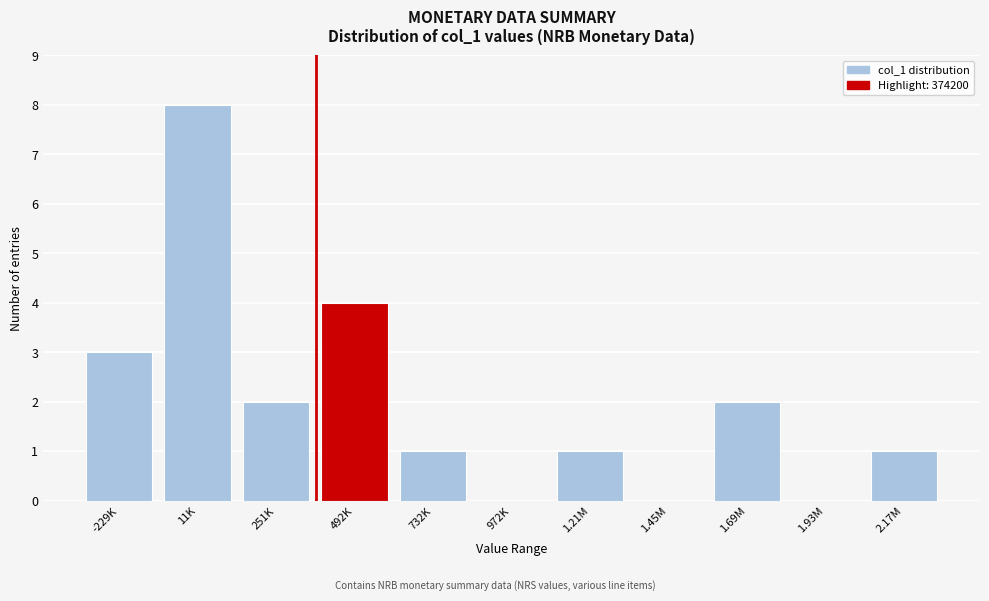

Reading right to left, extract all data points from this chart.

2.17M=1	1.93M=0	1.69M=2	1.45M=0	1.21M=1	972K=0	732K=1	492K=4	251K=2	11K=8	-229K=3